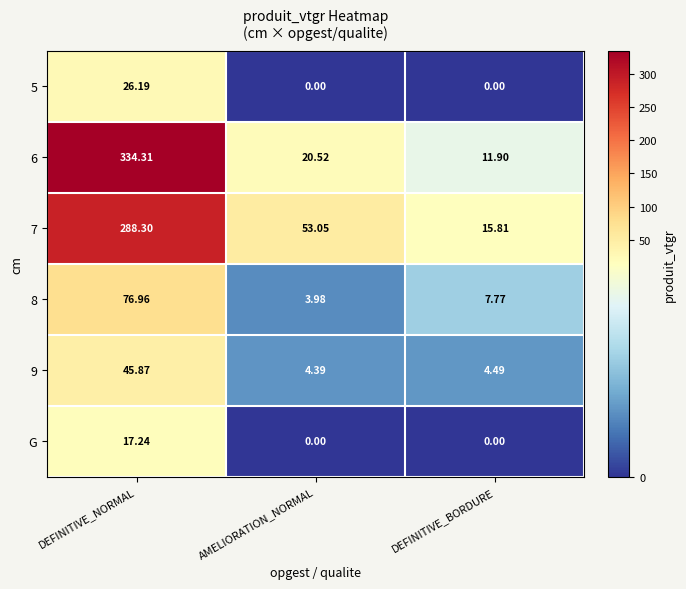

Which category has the highest value across all series?

DEFINITIVE_NORMAL